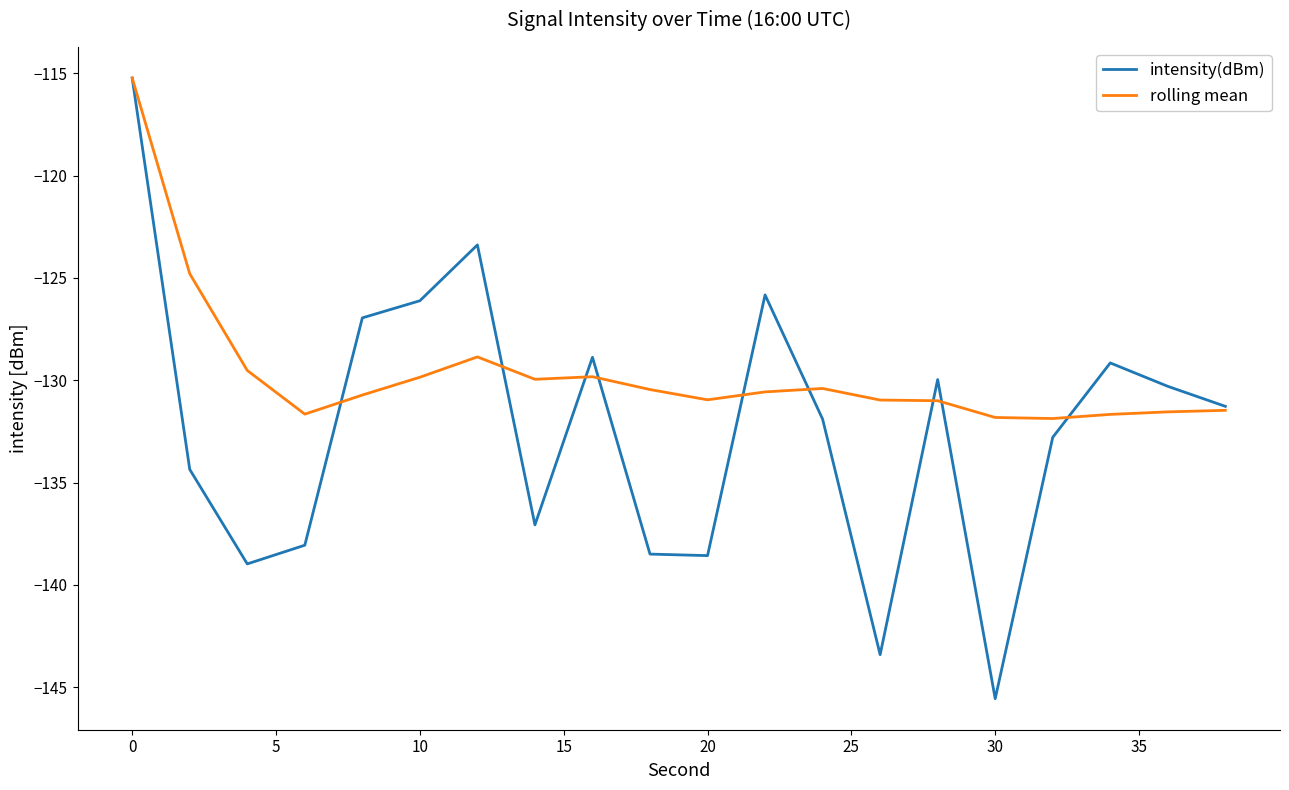

What is the lowest value of the rolling mean series?

-131.9